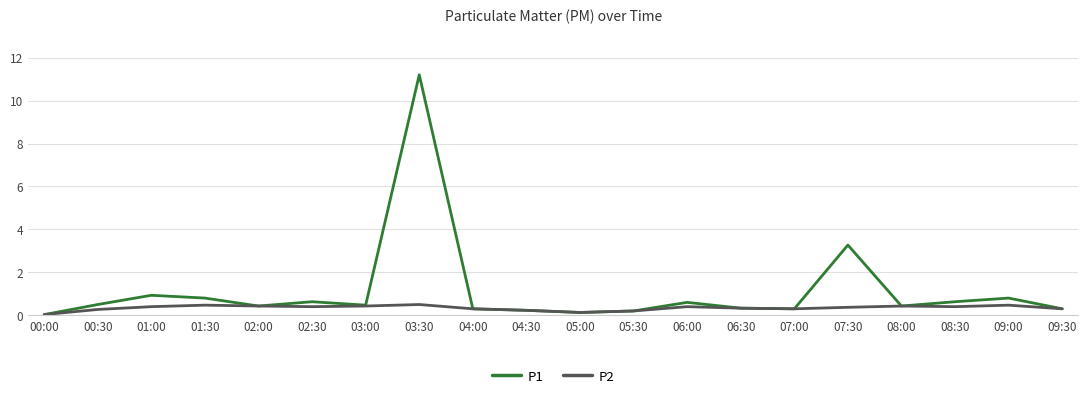

What position from the left is 08:30?

18